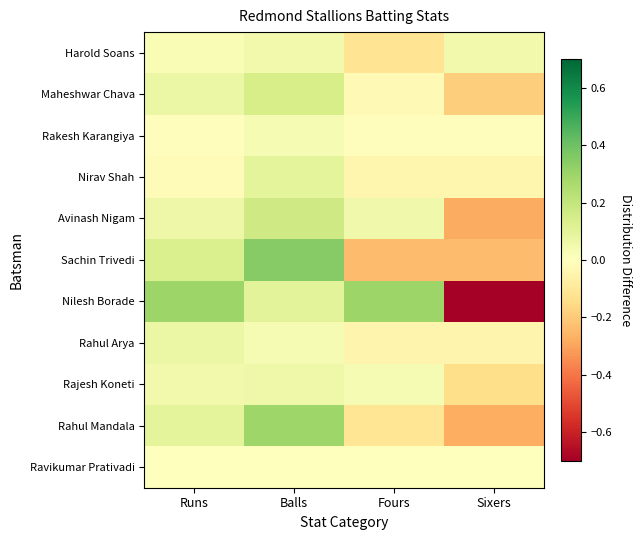

What is the total value across all series at Fours?

-0.2